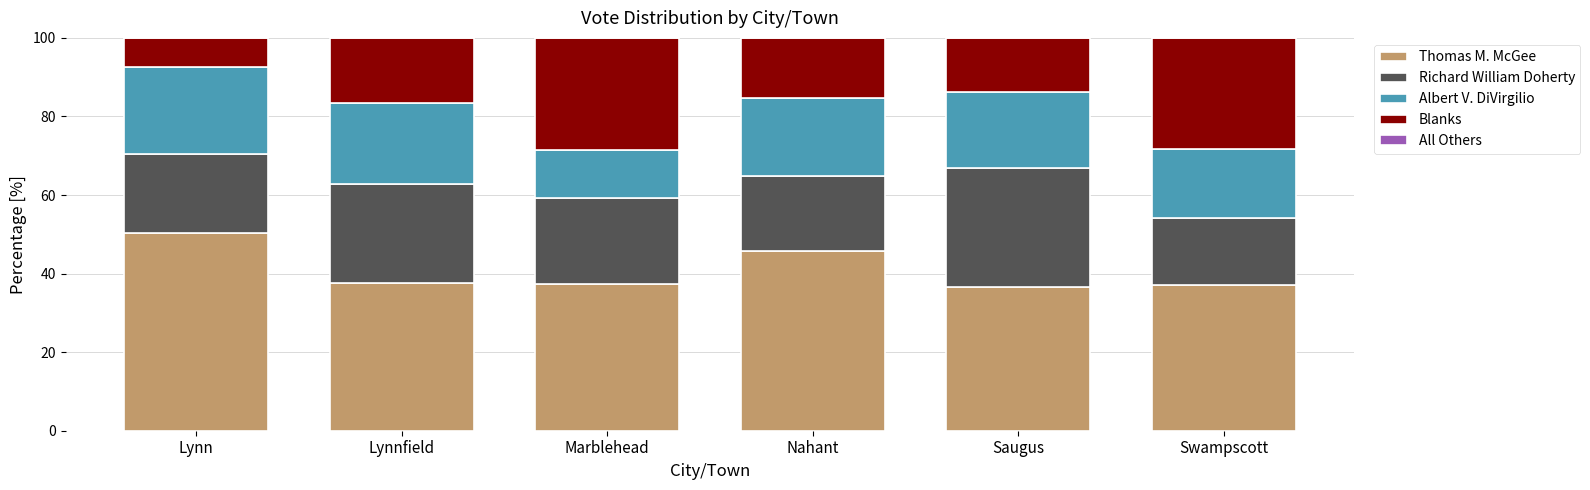

Count the number of data series in this chart.

4